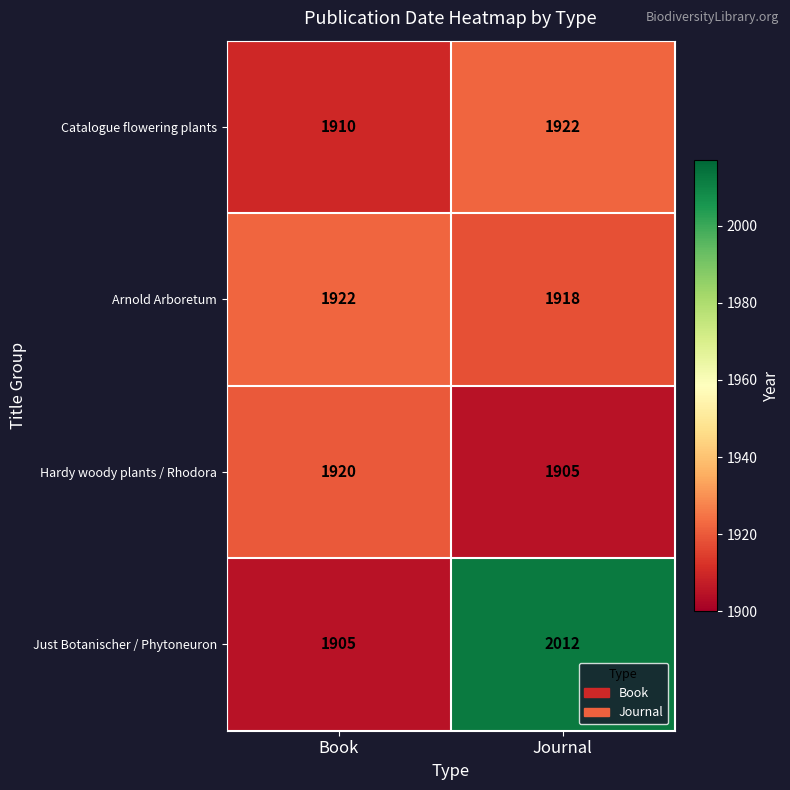

Reading left to right, extract all data points from this chart.

Catalogue flowering plants: Book=1910	Journal=1922
Arnold Arboretum: Book=1922	Journal=1918
Hardy woody plants / Rhodora: Book=1920	Journal=1905
Just Botanischer / Phytoneuron: Book=1905	Journal=2012